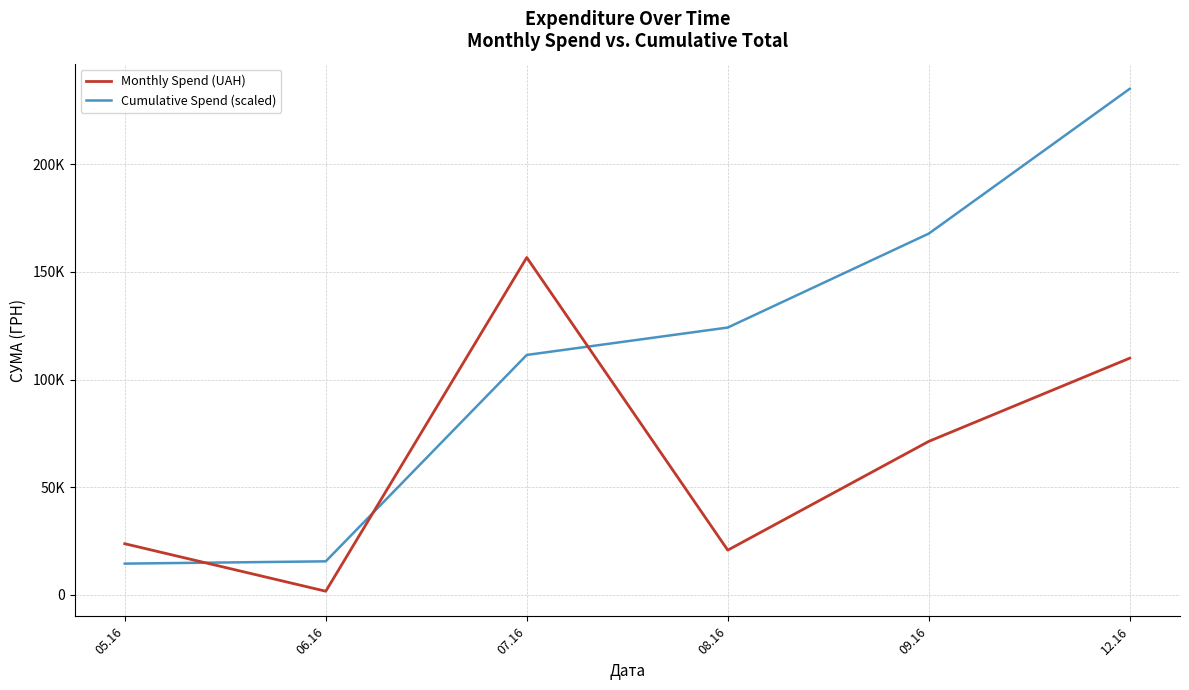

Which series has the widest spread of values?

Cumulative Spend (scaled)